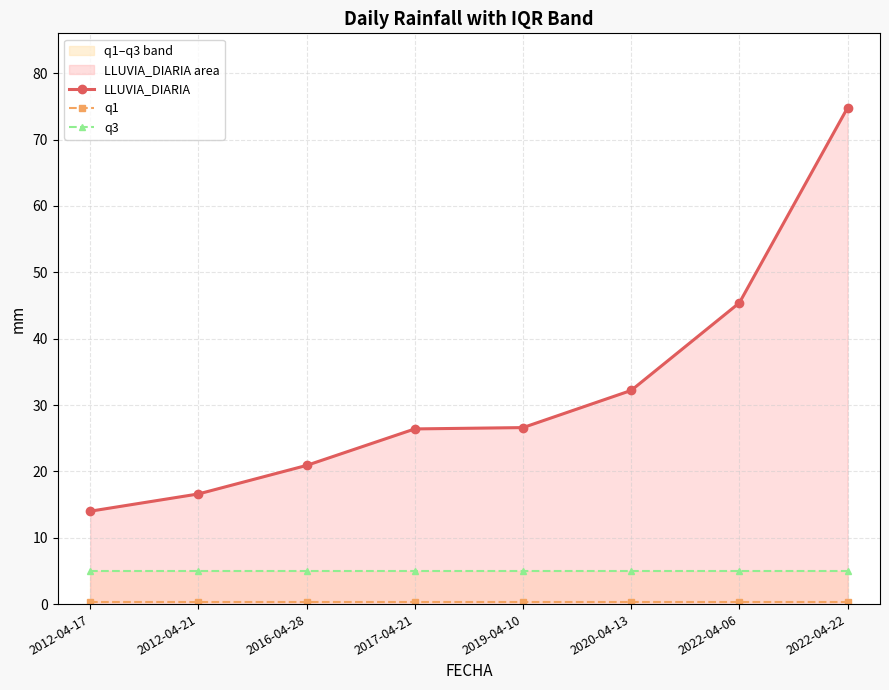

The value of LLUVIA_DIARIA at 2022-04-06 is 25.9. True or false?

False